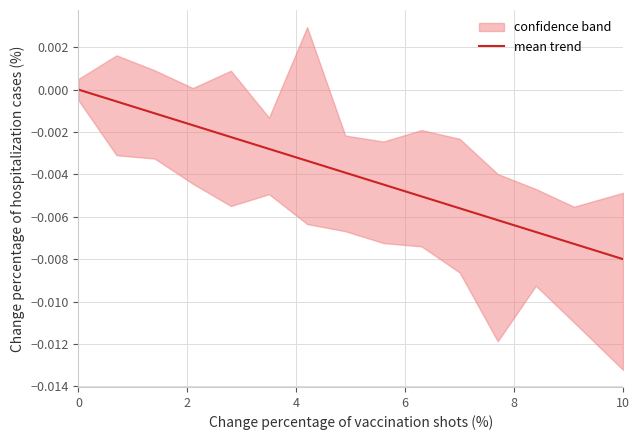

True or false: the data shows 0.0 at 0.

True